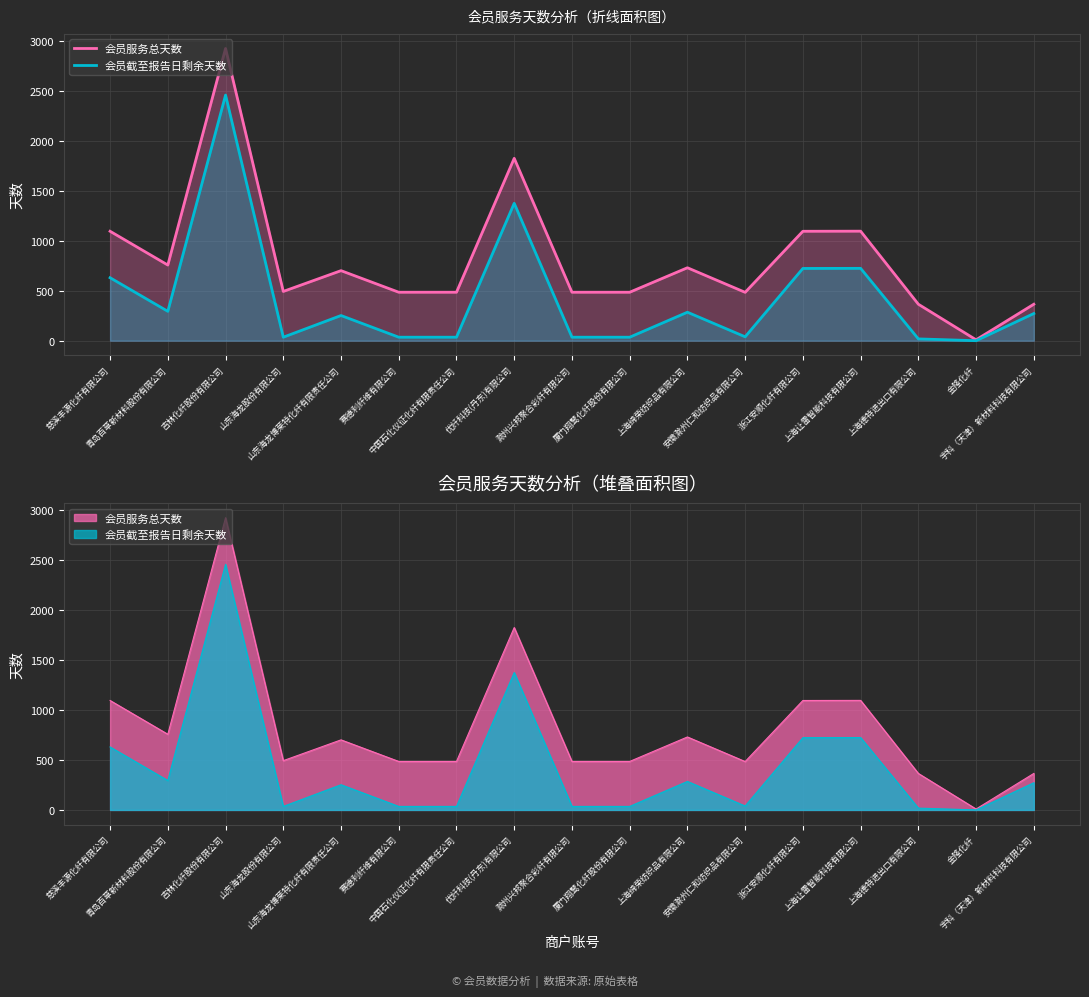

True or false: 会员截至报告日剩余天数 and 会员服务总天数 intersect in this chart.

False